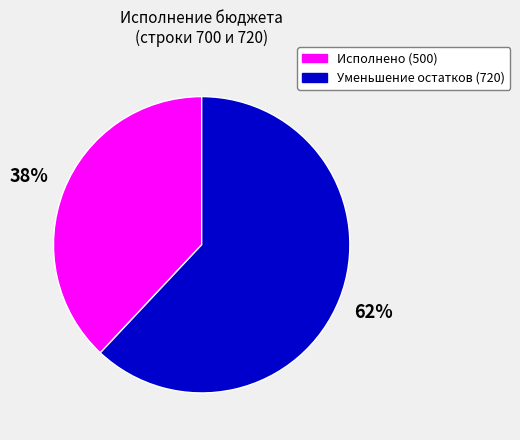

To the nearest percent, what is the average slice percentage?

50%